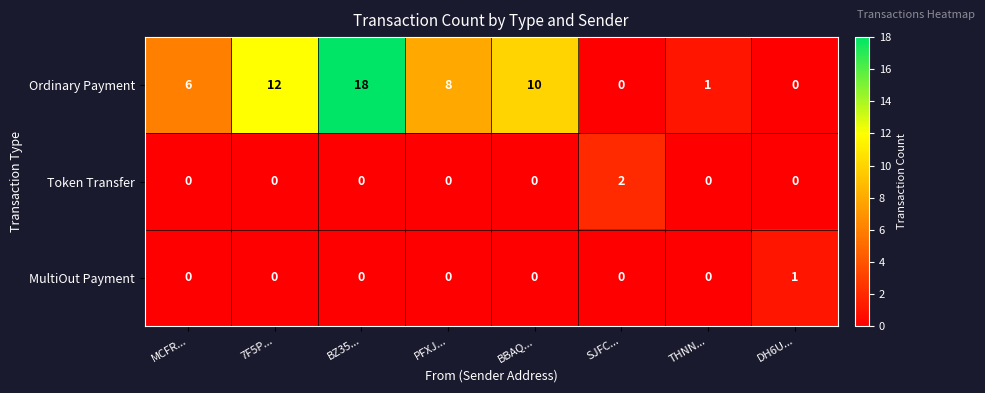

The MultiOut Payment series shows 0 at BZ35.... True or false?

True